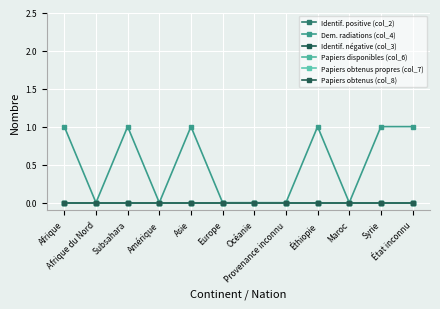

What position from the left is Maroc?

10